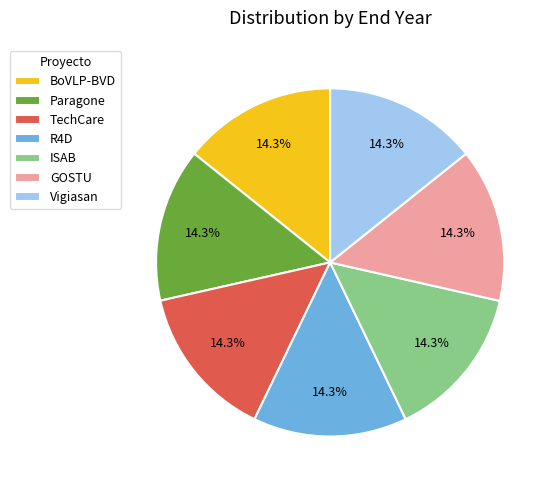

Do ISAB and BoVLP-BVD together represent more than half of the pie?

No